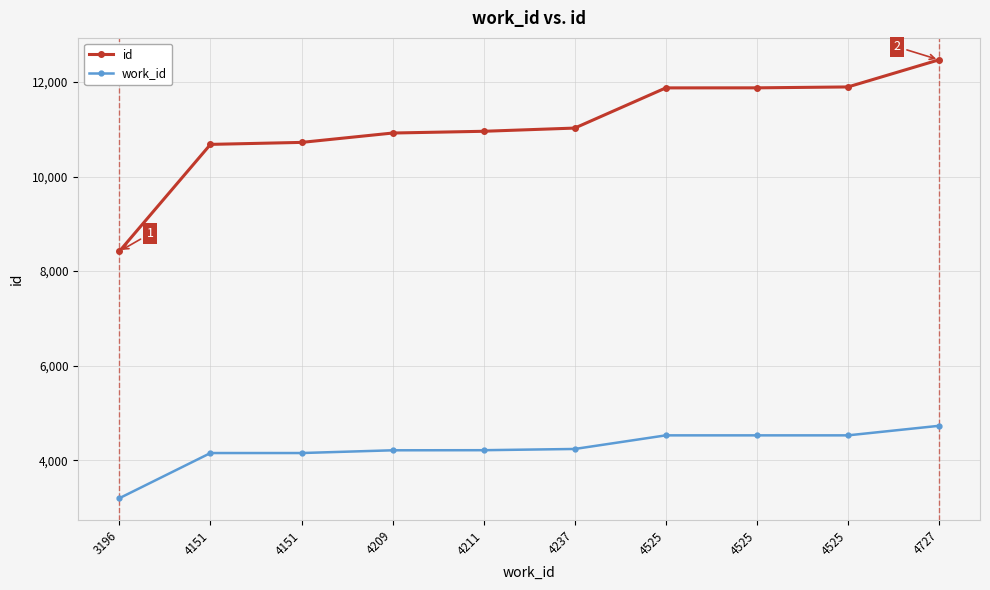

Is the value of work_id at 4525 greater than the value of id at 3196?

No